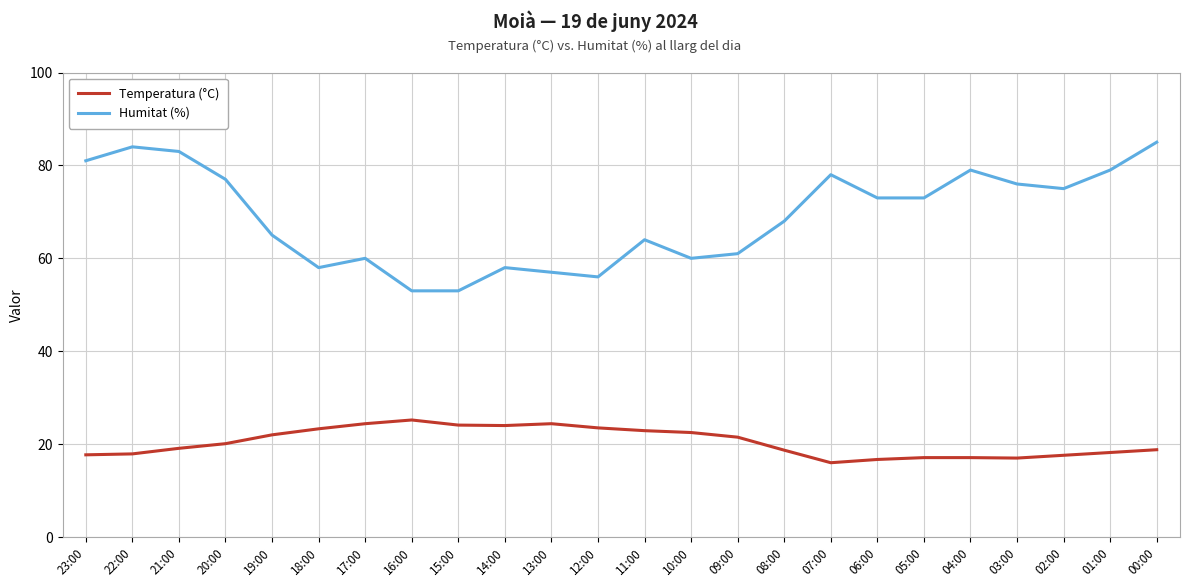

Which series has the widest spread of values?

Humitat (%)